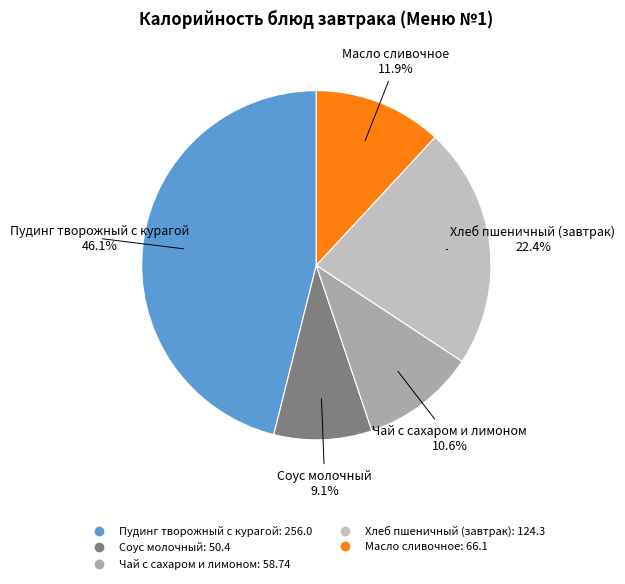

Is there any slice that represents more than half of the pie?

No